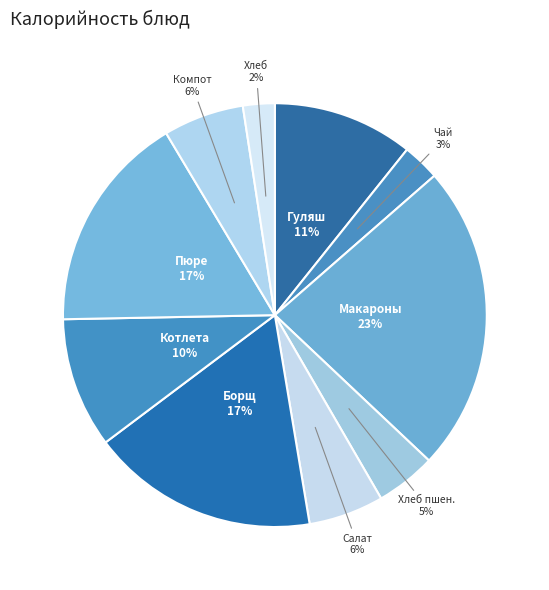

Is it true that Компот is 6% of the pie?

True